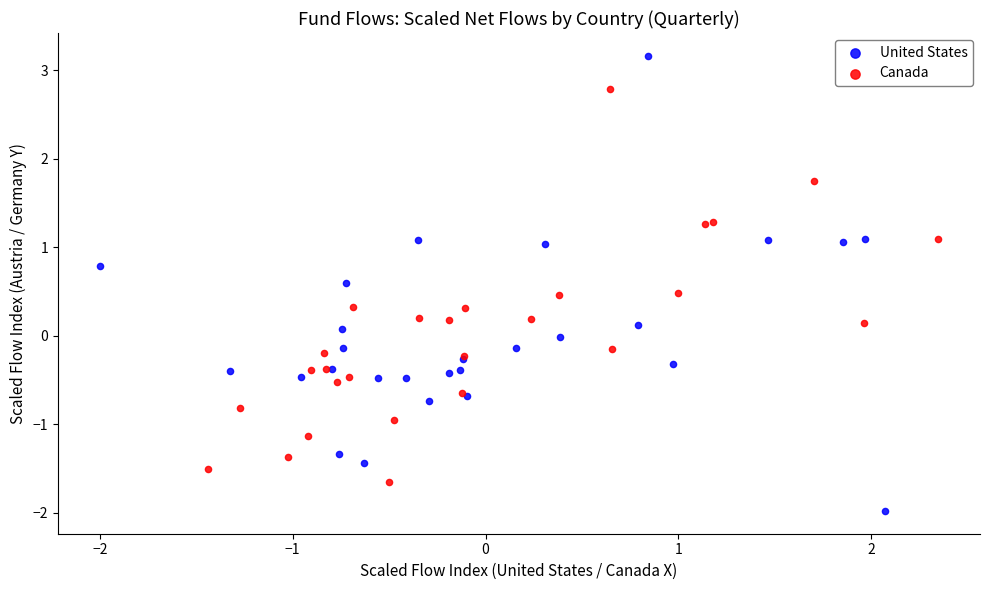

Which series contains the lowest Y value?

United States